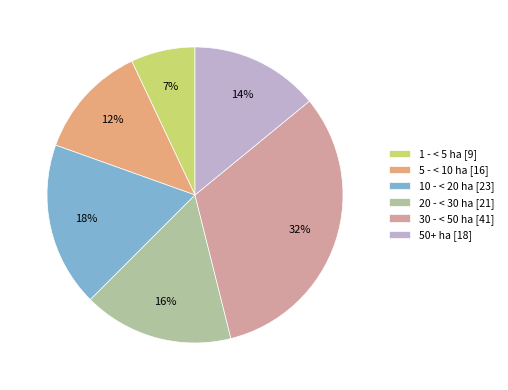

How many slices are in this pie chart?

6